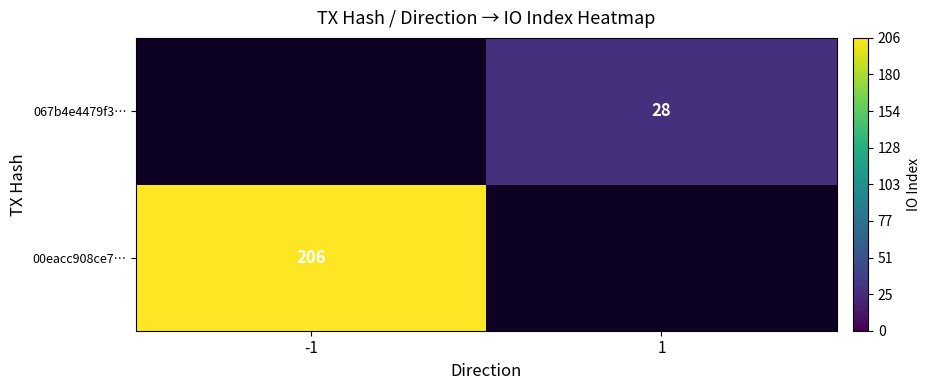

The value of 067b4e4479f3… at 1 is 11. True or false?

False